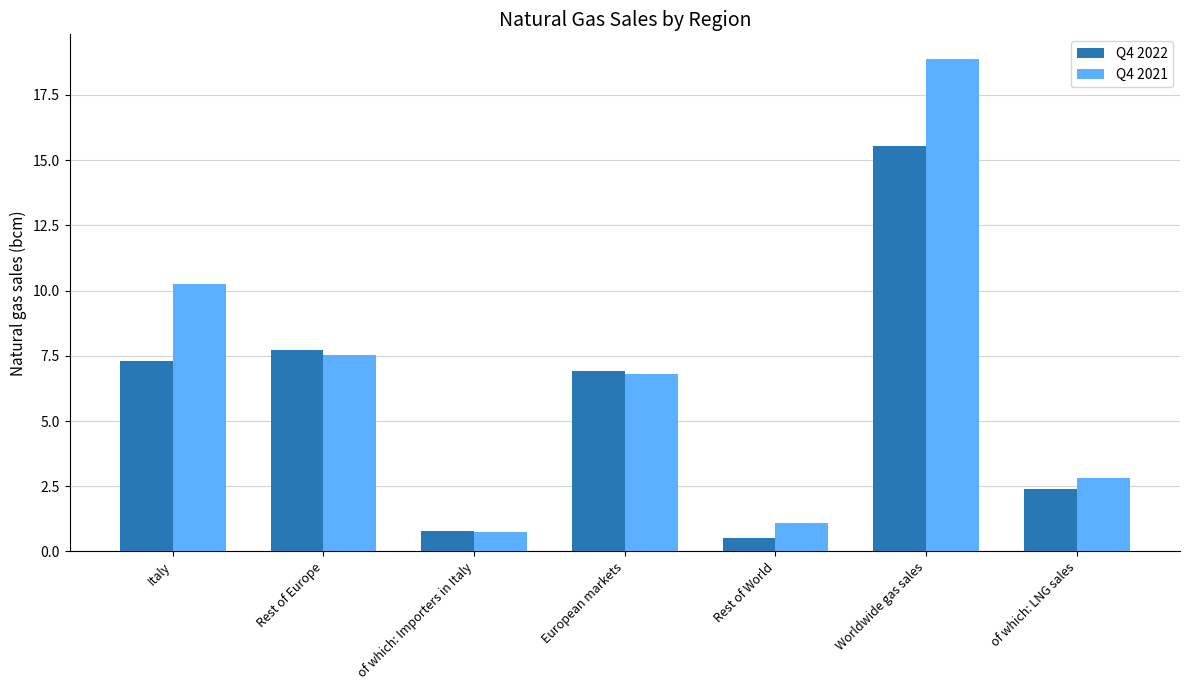

How many bars are there in total?

14